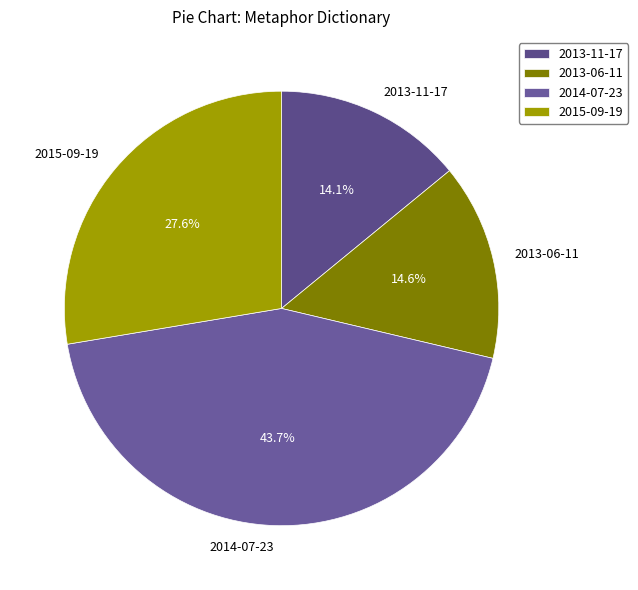

Approximately how many times larger is the value at 2013-11-17 compared to 2014-07-23?

0.3